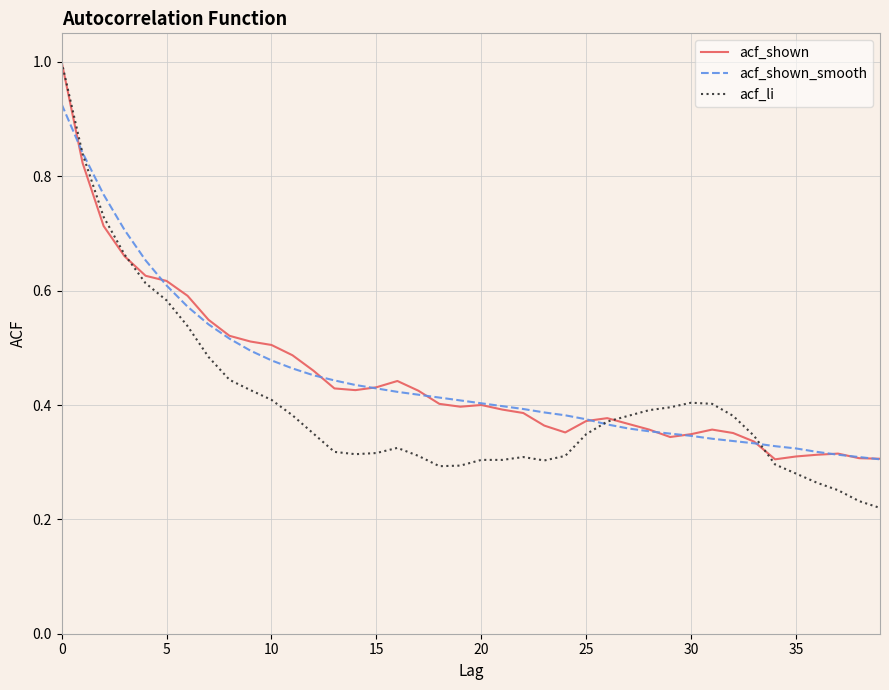

Which series has the widest spread of values?

acf_li